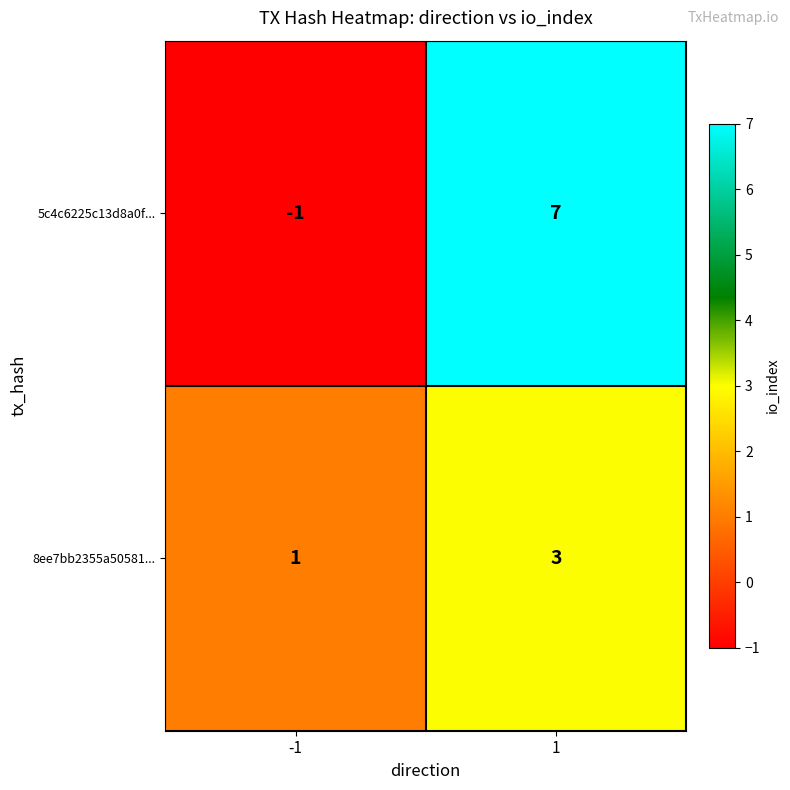

Rank the series by their average value, from lowest to highest.

8ee7bb2355a50581..., 5c4c6225c13d8a0f...